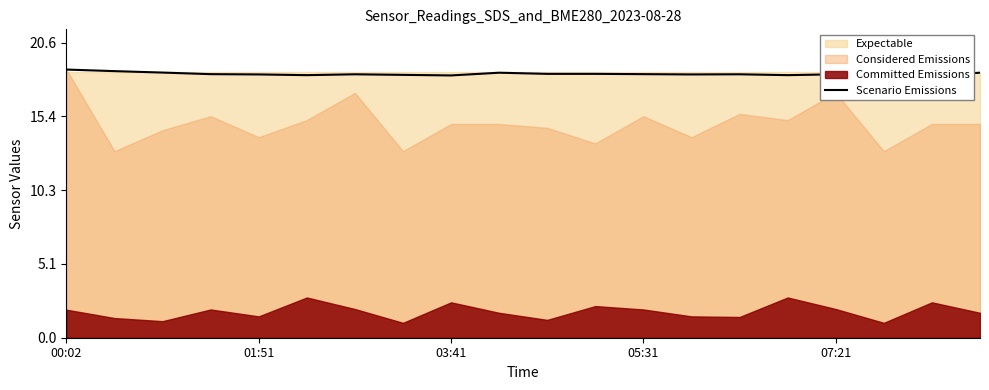

Reading right to left, list all the values displayed in this chart.

18.5	18.3	18.3	18.4	18.3	18.4	18.4	18.4	18.4	18.4	18.5	18.3	18.3	18.4	18.3	18.4	18.4	18.5	18.6	18.7